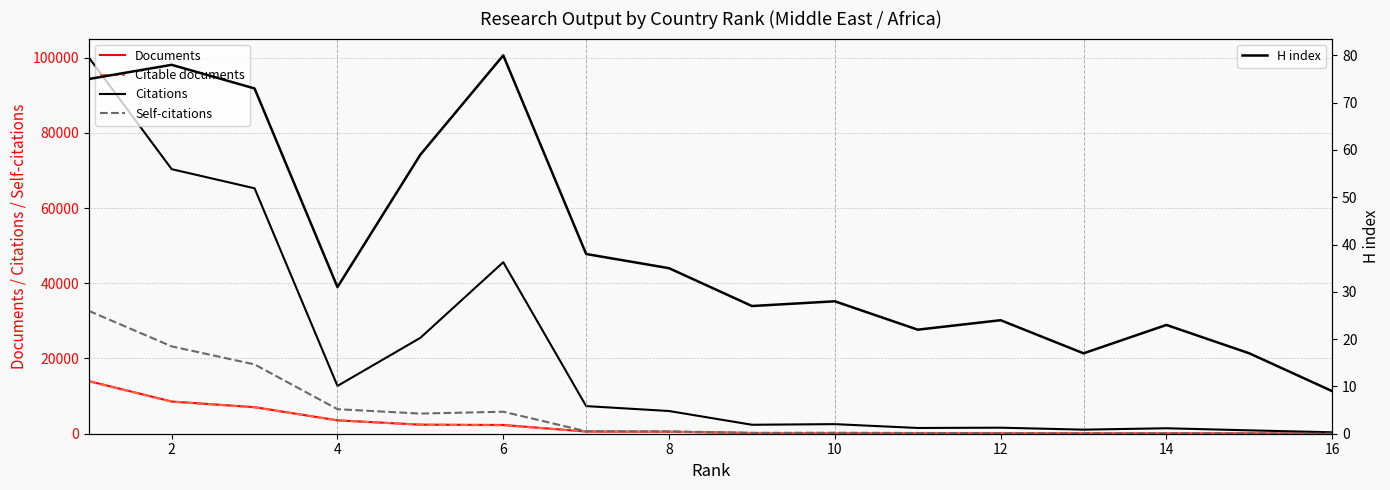

What is the maximum value for Citable documents?

13906